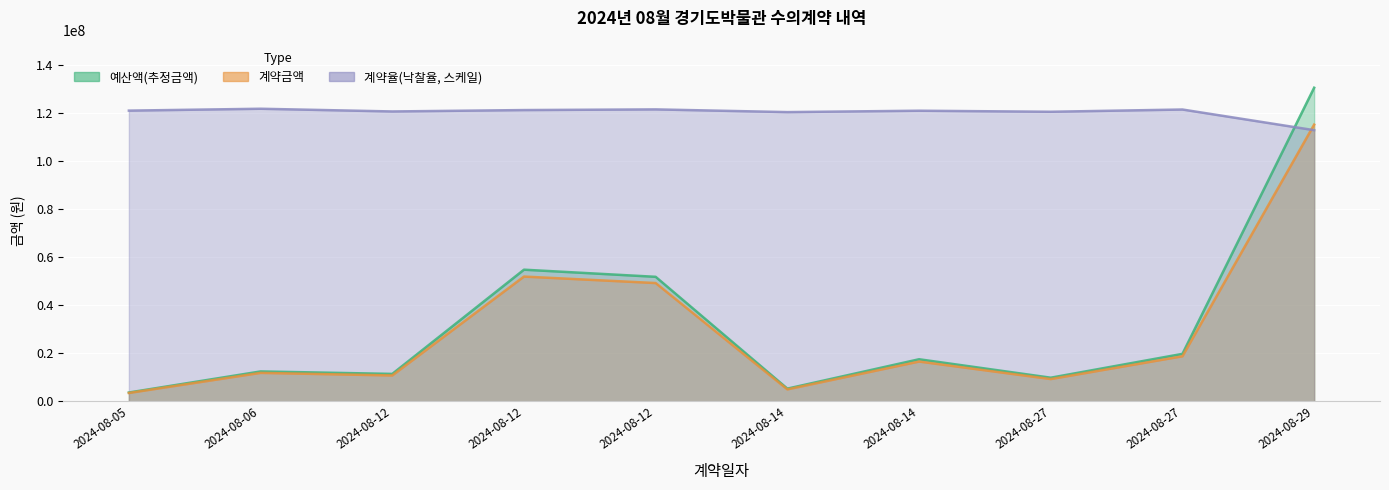

What is the total value across all series at 2024-08-27?

139830145.5